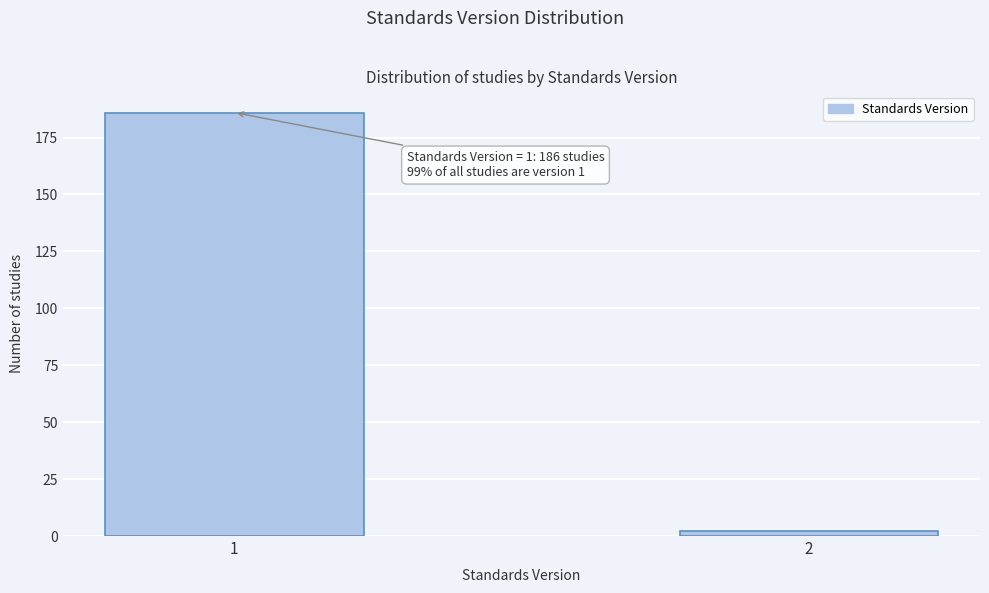

Reading right to left, extract all data points from this chart.

2	186